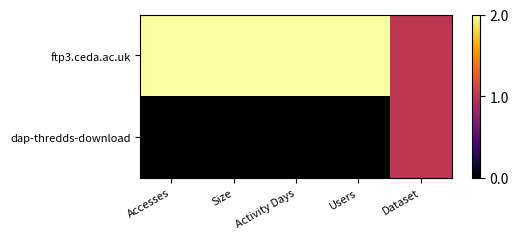

What is the total value across all series at Size?

1.0